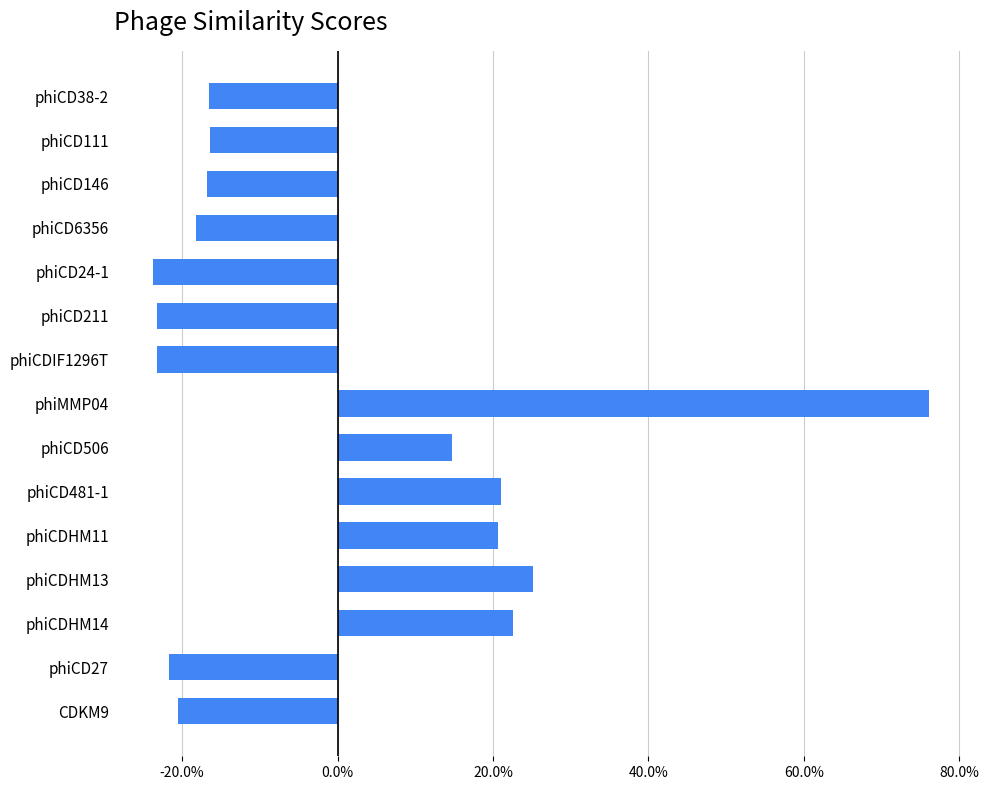

Where is the data nearest to the value 26?

phiCDHM13